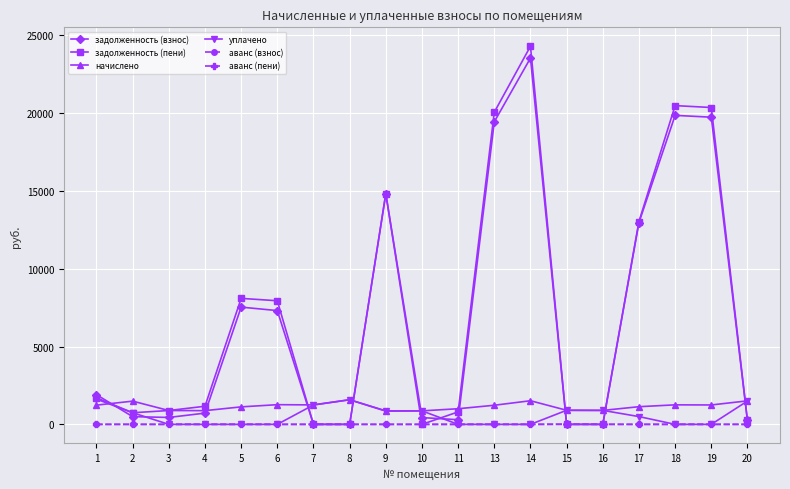

What is the value of the уплачено point at the 9th from the left?

852.0